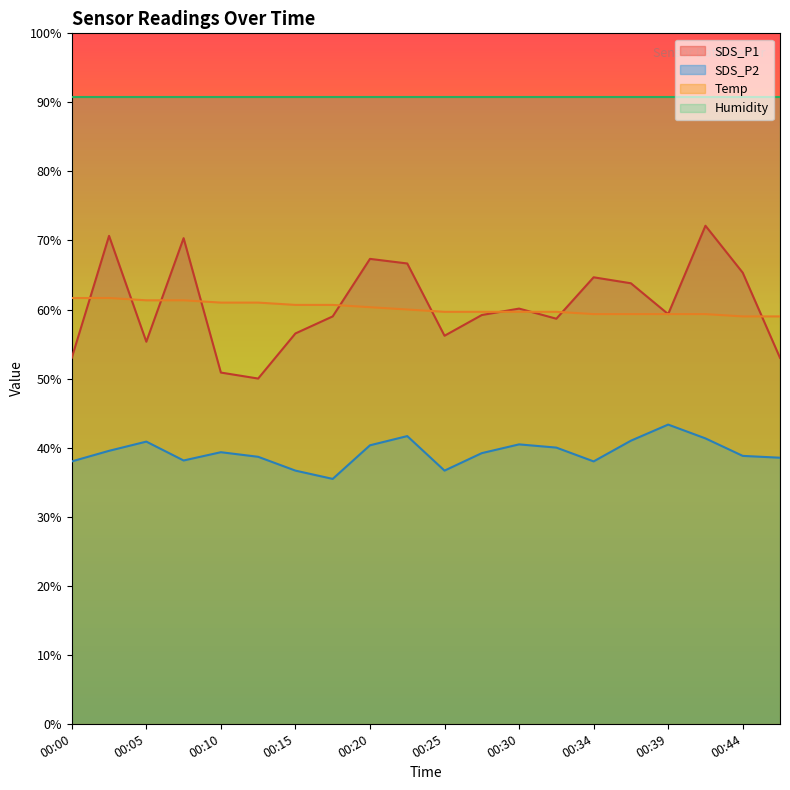

What are all the series names shown in the legend?

SDS_P1, SDS_P2, Temp, Humidity